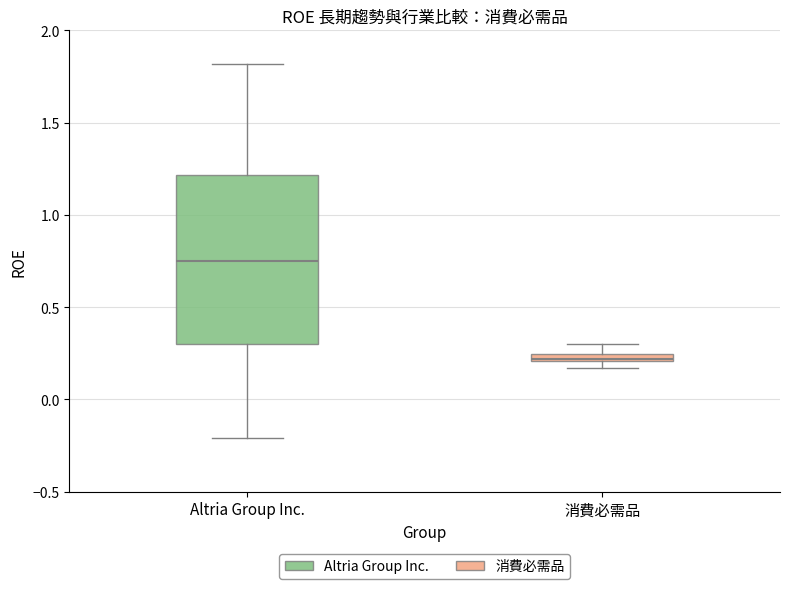

Where is the lower edge of the box for Altria Group Inc. on the y-axis? The values are not printed on the chart, so give them approximately, as read against the axis.

0.30